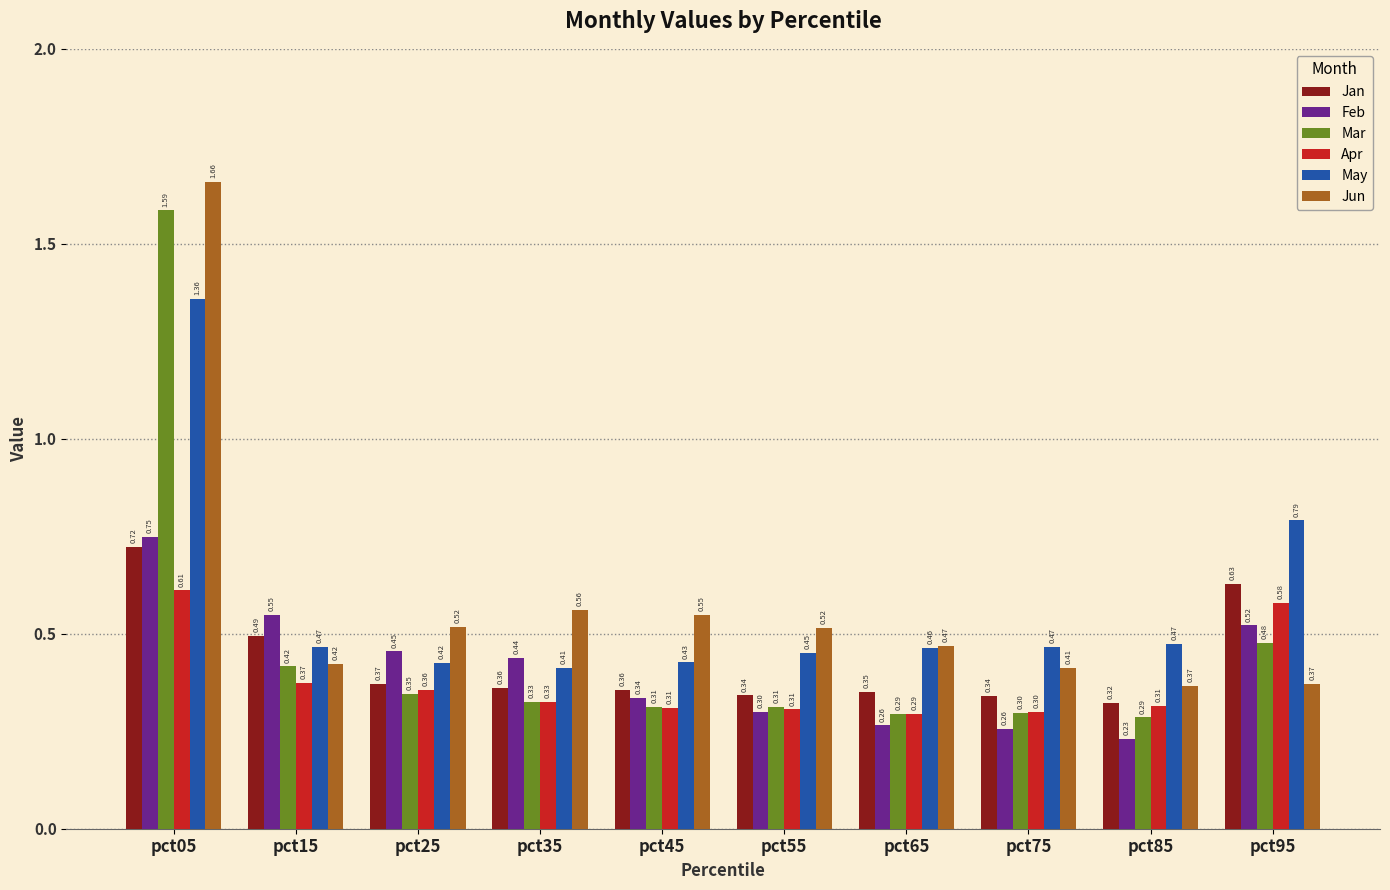

Which series has the largest total across all categories?

Jun